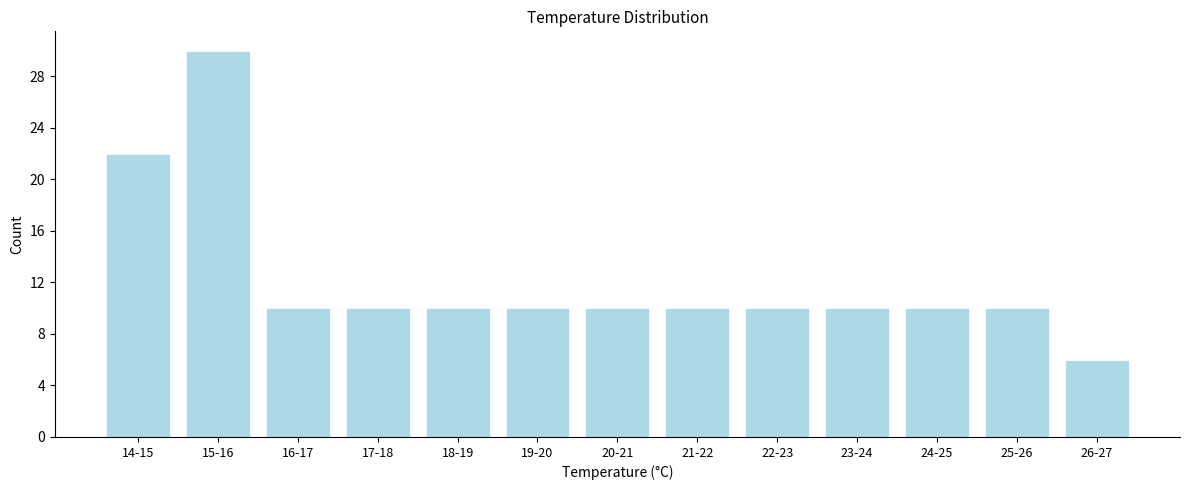

Reading left to right, extract all data points from this chart.

14-15=22	15-16=30	16-17=10	17-18=10	18-19=10	19-20=10	20-21=10	21-22=10	22-23=10	23-24=10	24-25=10	25-26=10	26-27=6